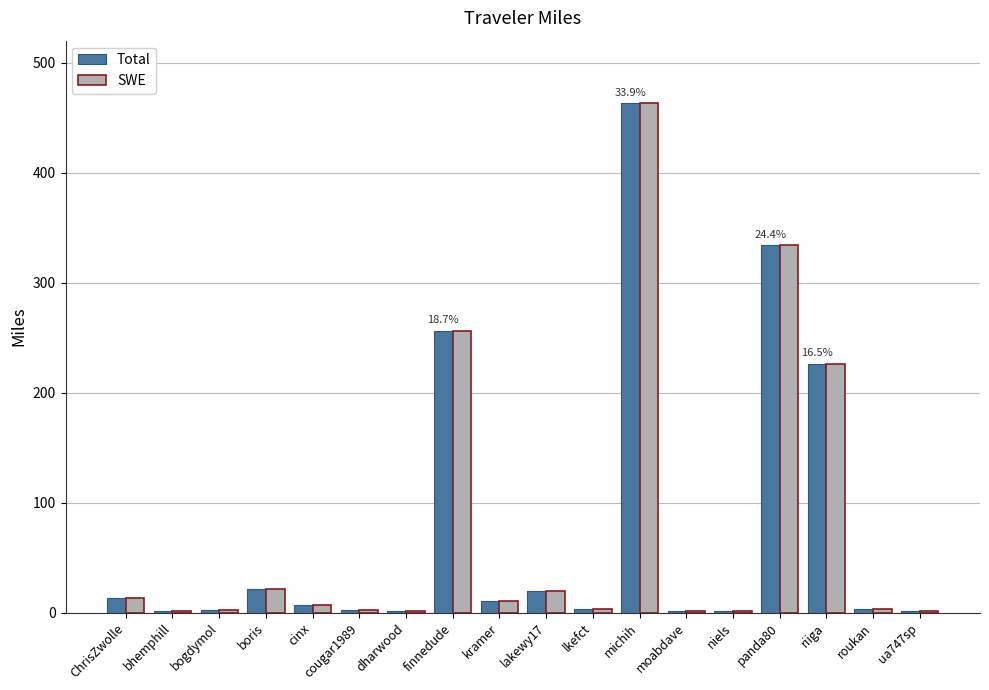

What is the maximum value for Total?

463.2